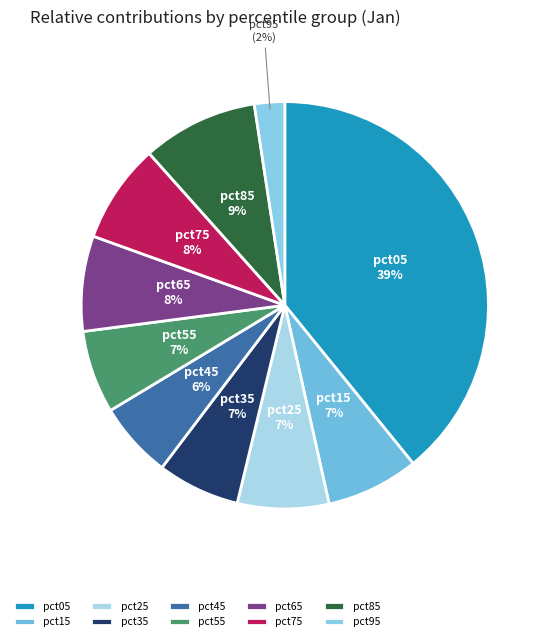

The pct25 slice represents 20% of the pie. True or false?

False